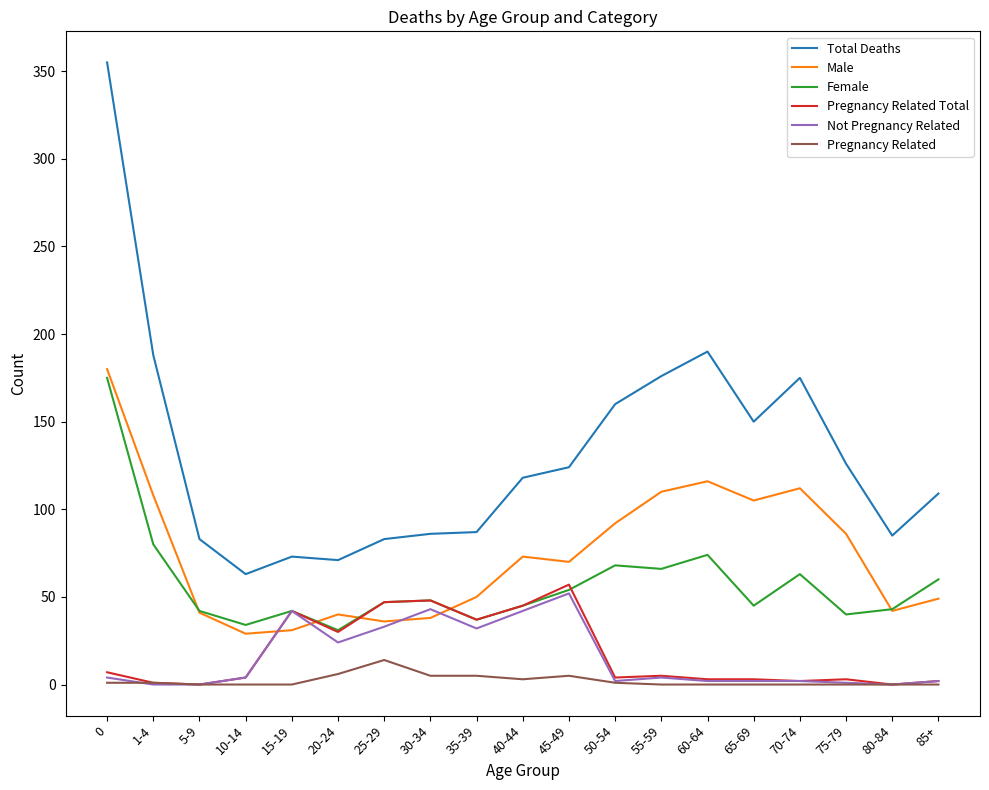

Which series has the largest range (max minus min)?

Total Deaths